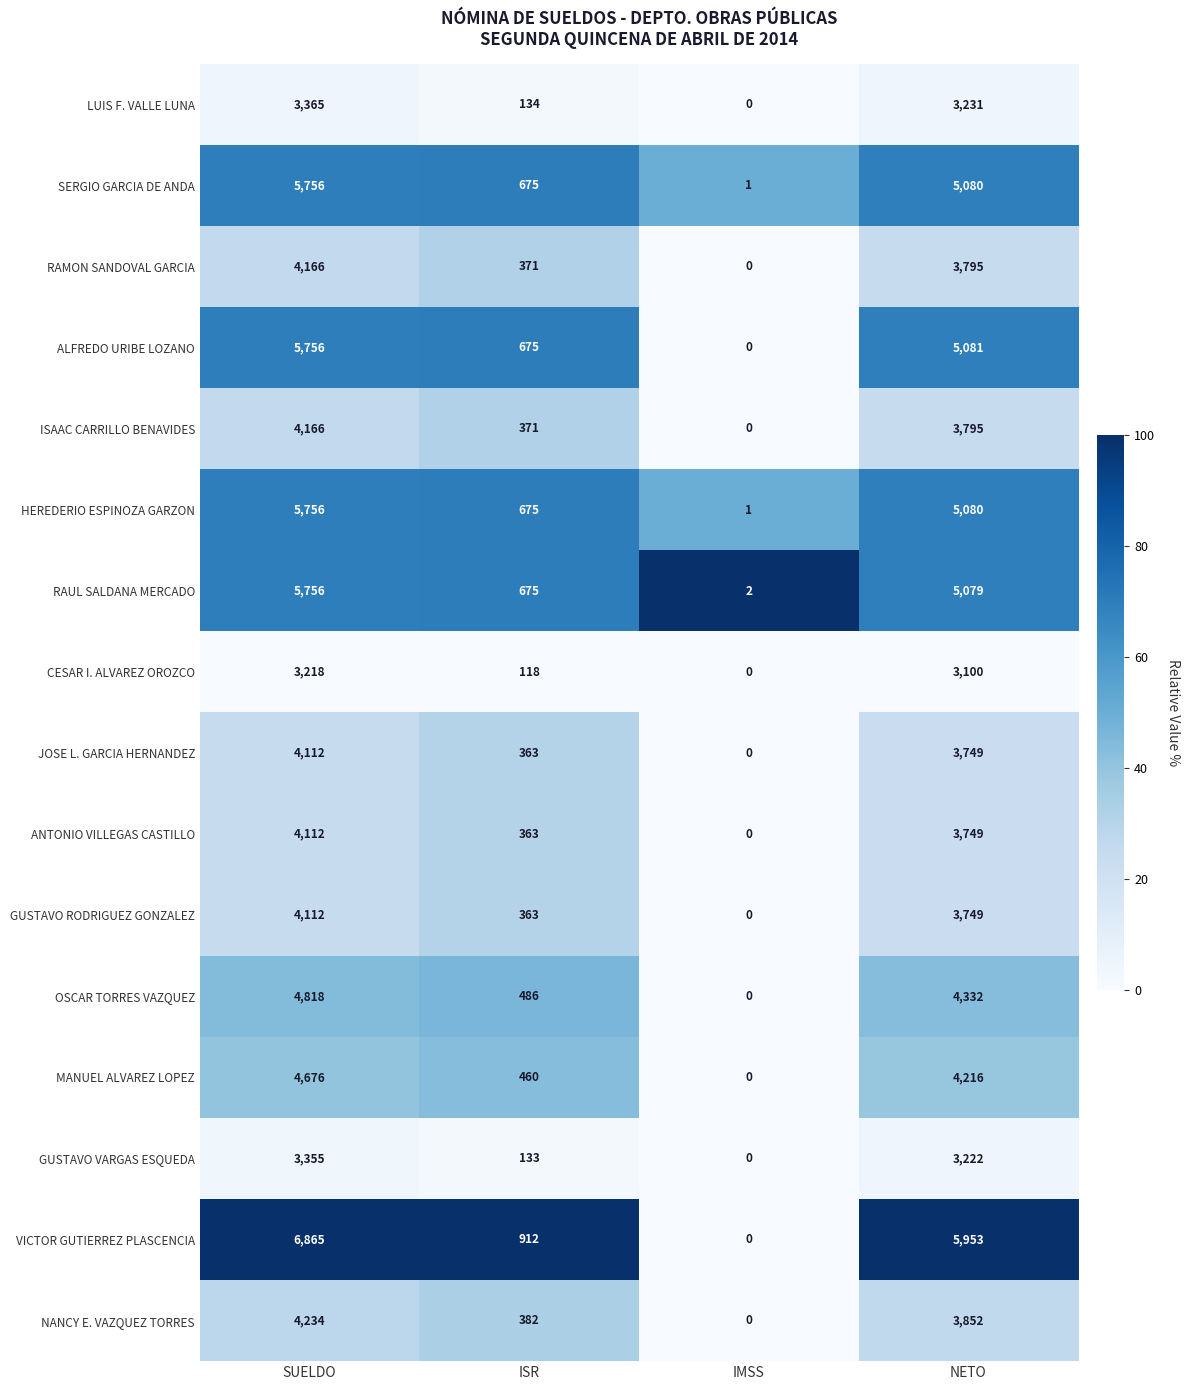

The ANTONIO VILLEGAS CASTILLO series shows 578 at ISR. True or false?

False